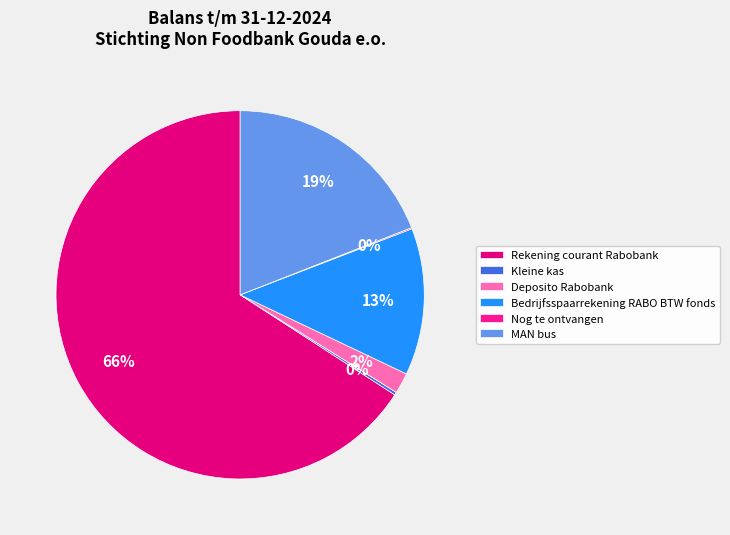

Count the number of slices in the pie.

6